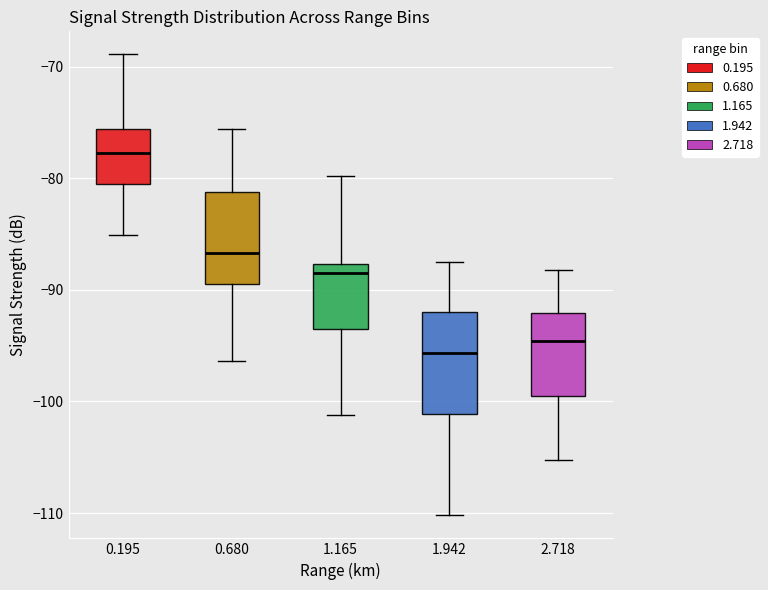

Where is the lower edge of the box at x = 0.680 on the y-axis? The values are not printed on the chart, so give them approximately, as read against the axis.

-89